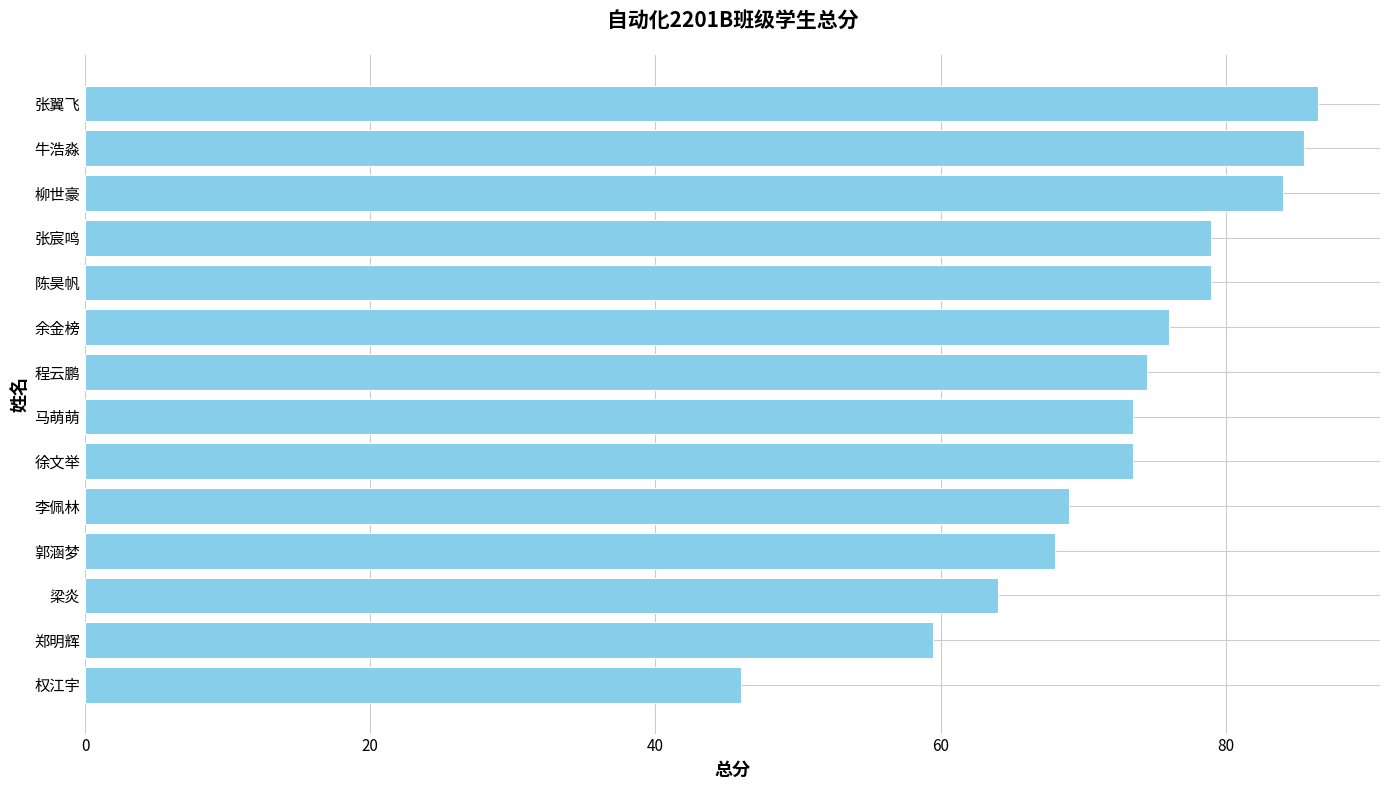

Reading bottom to top, extract all data points from this chart.

权江宇=46.0	郑明辉=59.5	梁炎=64.0	郭涵梦=68.0	李佩林=69.0	徐文举=73.5	马萌萌=73.5	程云鹏=74.5	余金榜=76.0	陈昊帆=79.0	张宸鸣=79.0	柳世豪=84.0	牛浩淼=85.5	张翼飞=86.5